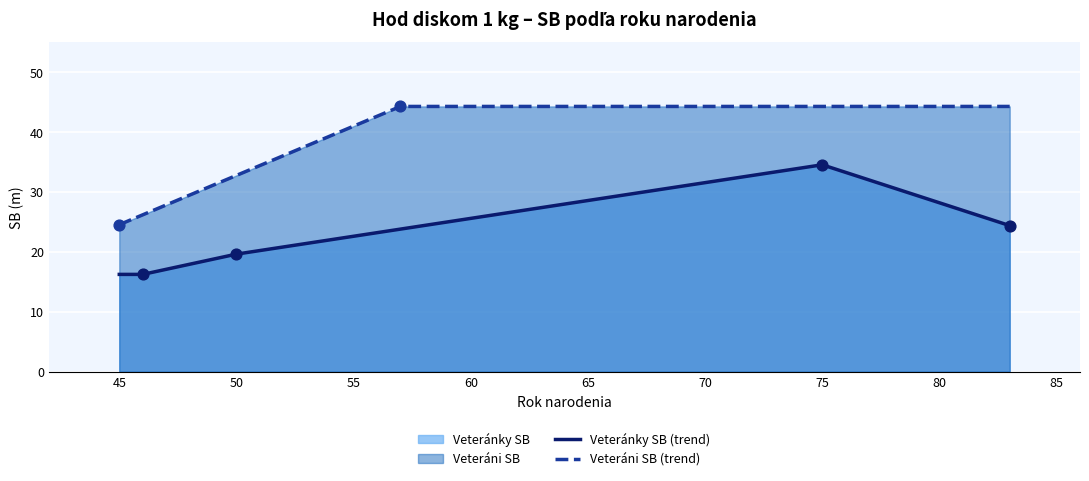

The value of Veteránky SB (trend) at 45 is 16.2. True or false?

True